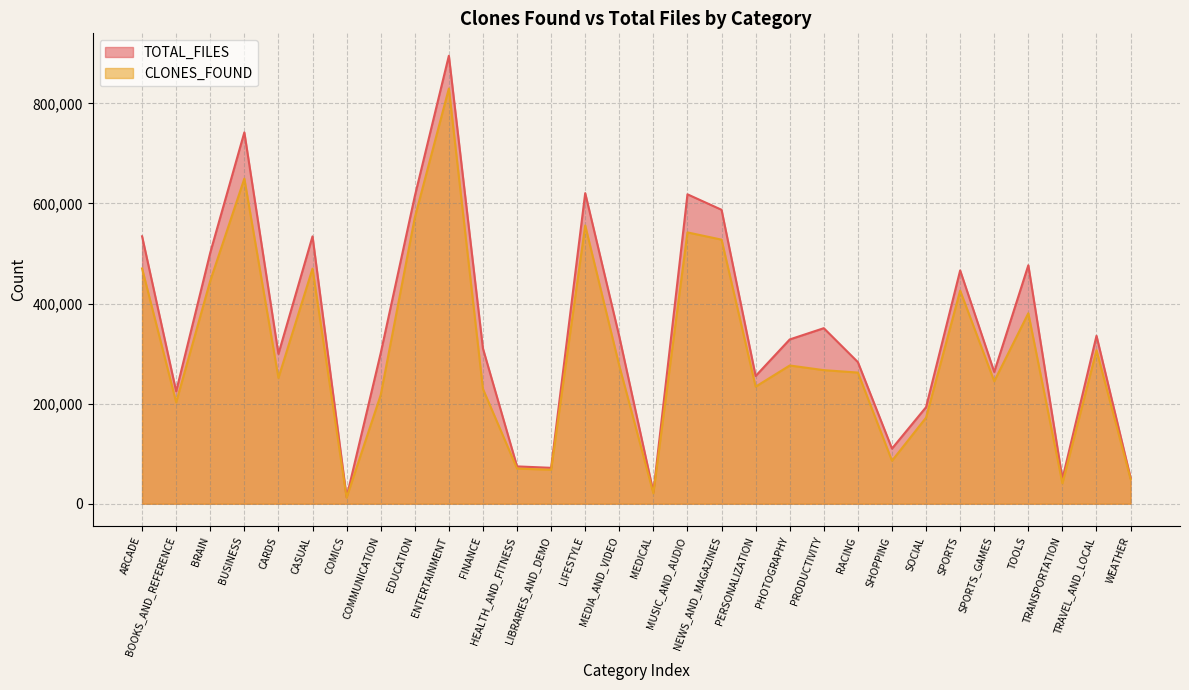

Does the chart have visible grid lines?

Yes